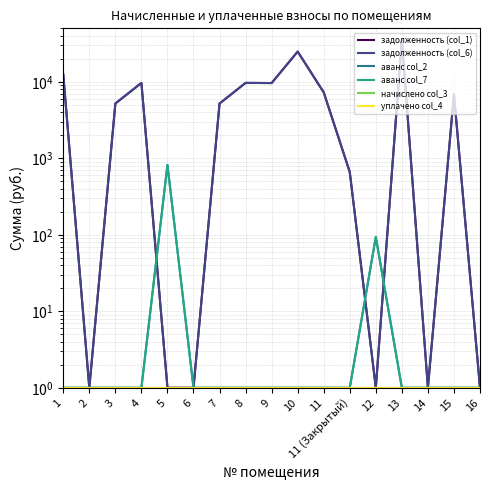

At how many categories does at least one series exceed 3642?

10